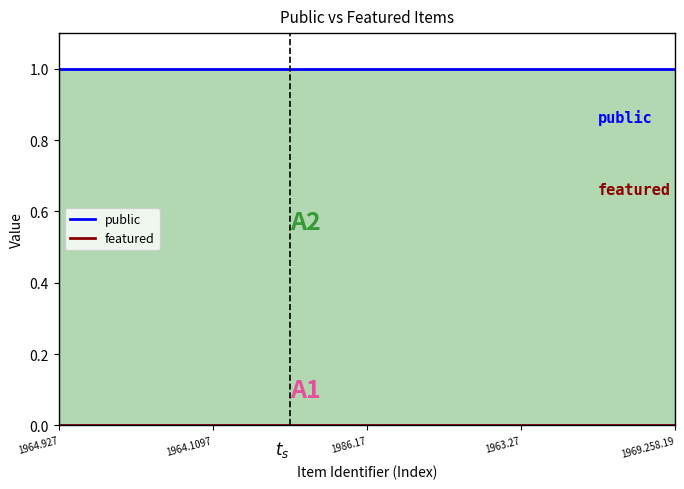

Reading left to right, what are all the values shown in this chart?

public: 1964.927=1	1964.1097=1	1986.17=1	1963.27=1	1969.258.19=1
featured: 1964.927=0	1964.1097=0	1986.17=0	1963.27=0	1969.258.19=0